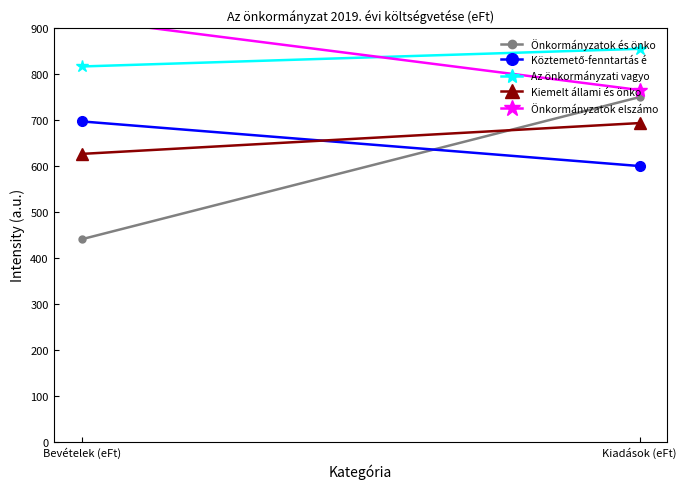

Which series has the widest spread of values?

Önkormányzatok és önko